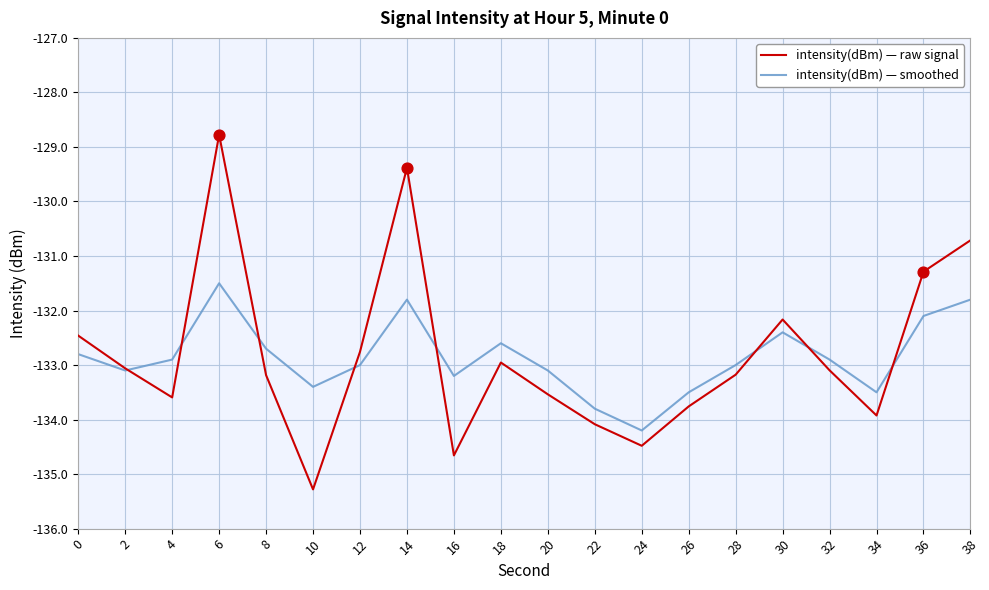

At how many categories does at least one series exceed -129?

1